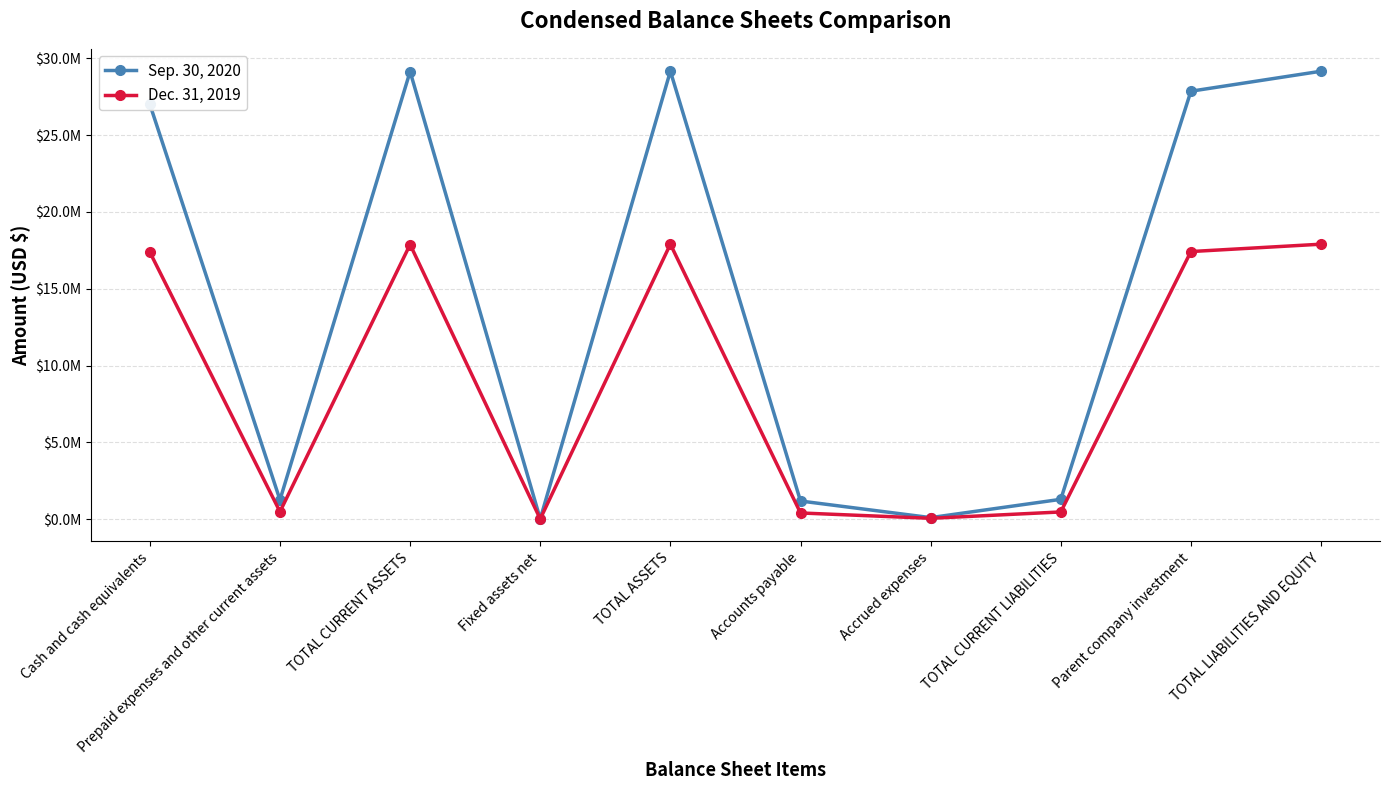

True or false: Sep. 30, 2020 and Dec. 31, 2019 cross at least once.

False